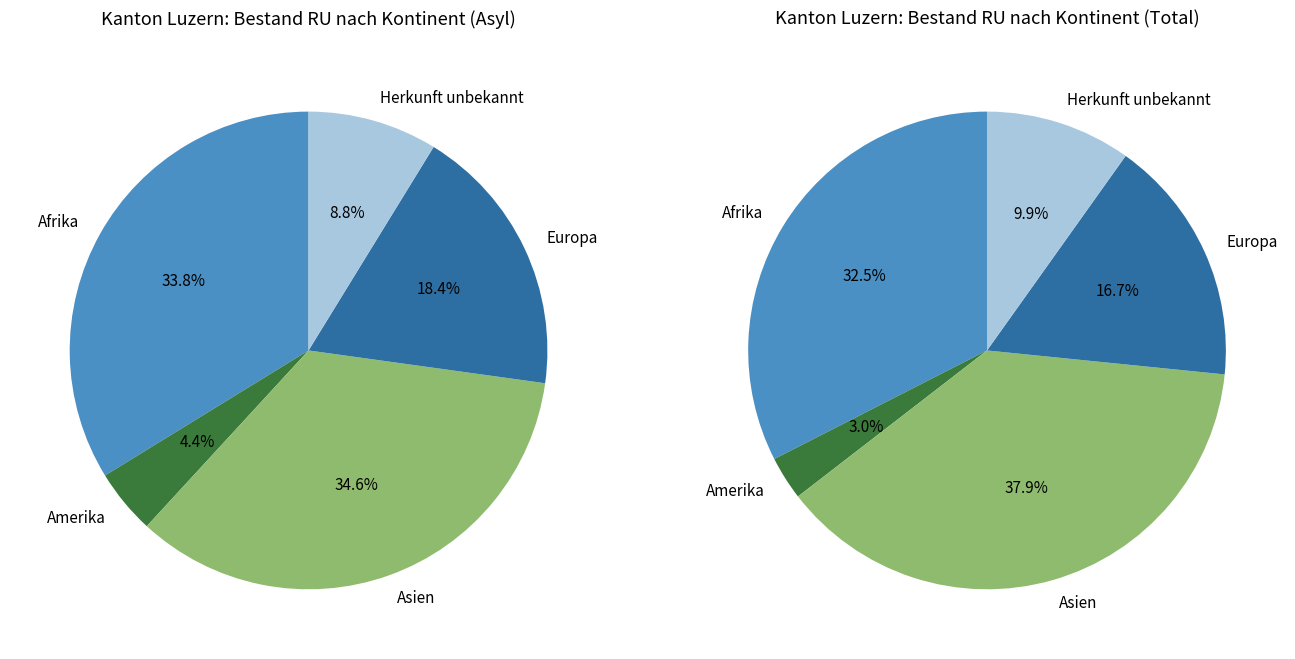

True or false: Afrika accounts for 41% of the total.

False